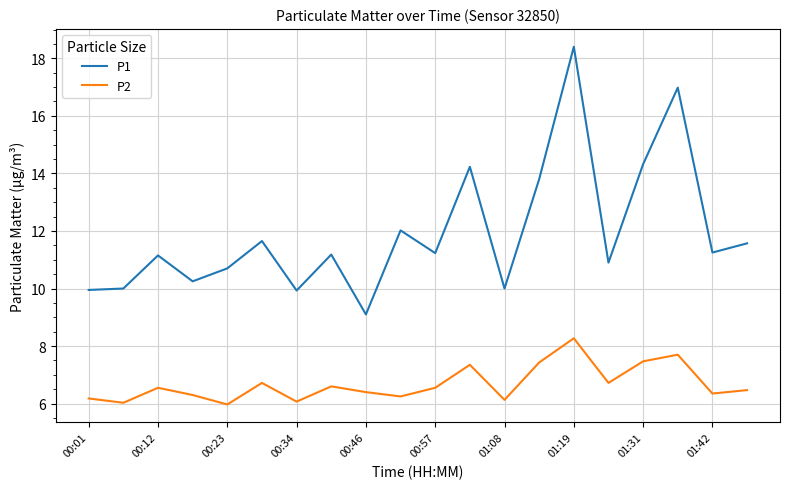

What is the difference between the maximum and minimum values in the P1 series?

9.3